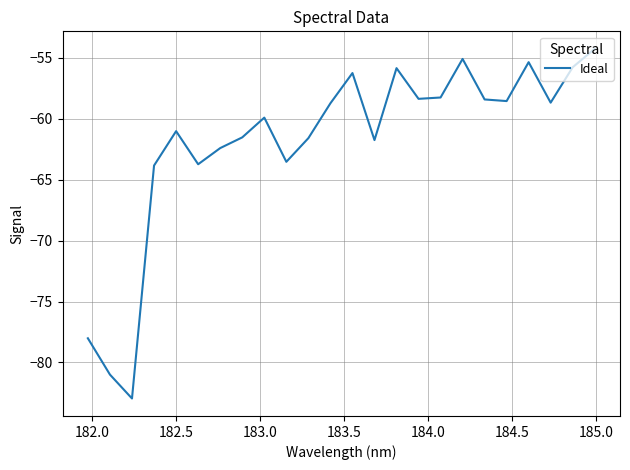

What is the smallest value displayed?

-83.0